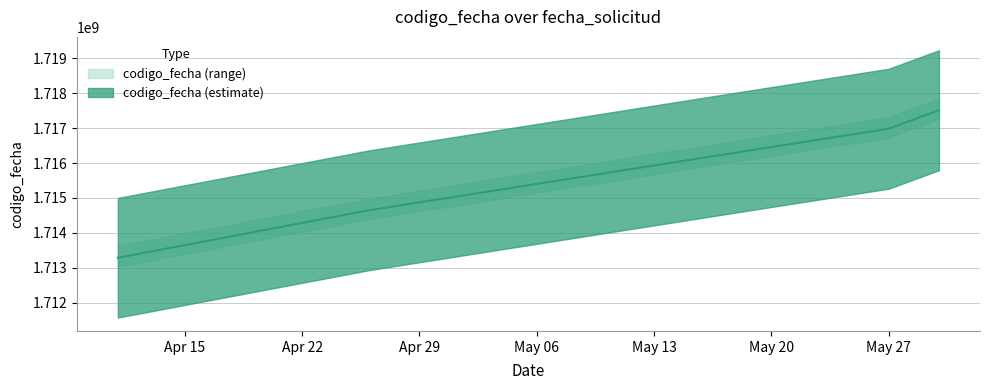

The value at May 27 is 2752336086. True or false?

False